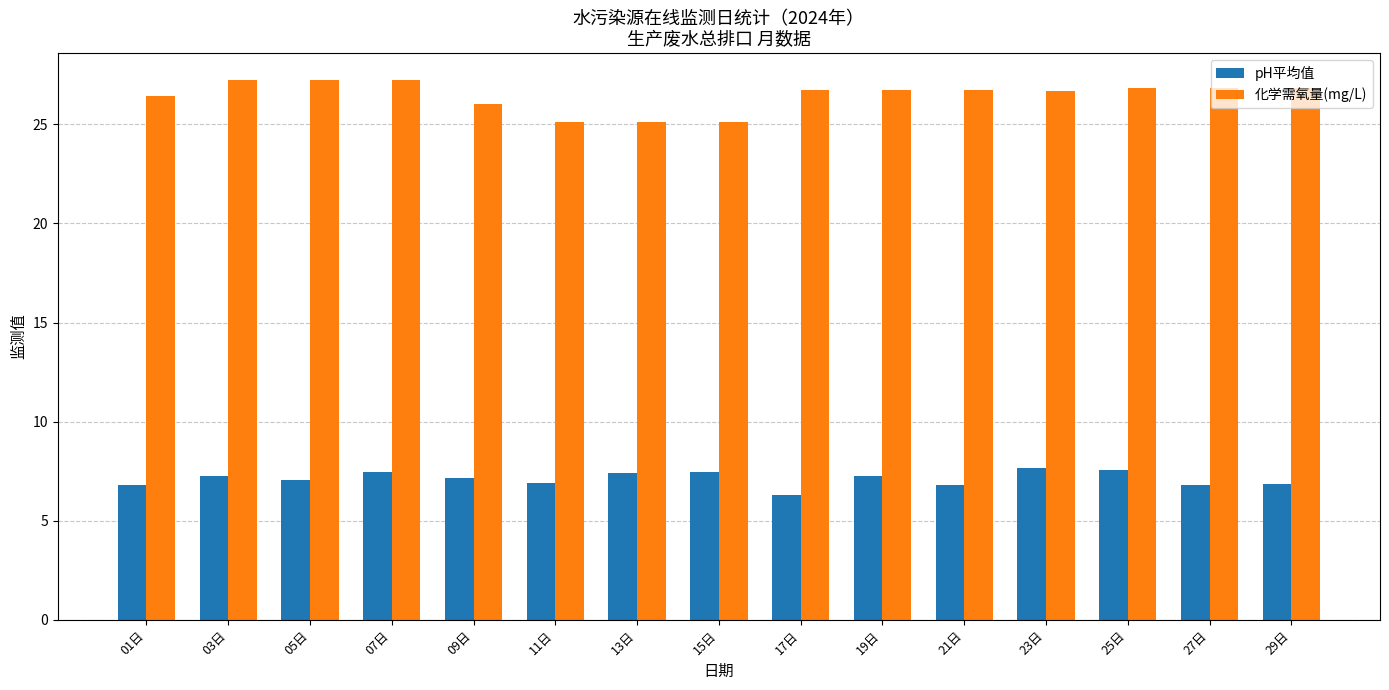

Is the value of 化学需氧量(mg/L) at 03日 greater than the value of pH平均值 at 17日?

Yes